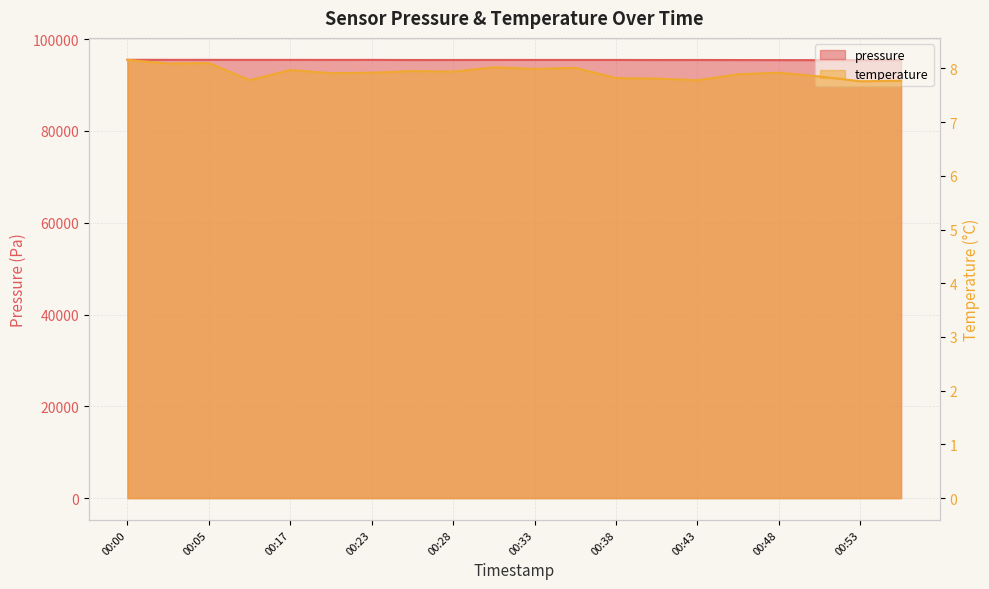

Which series has the largest total across all categories?

pressure